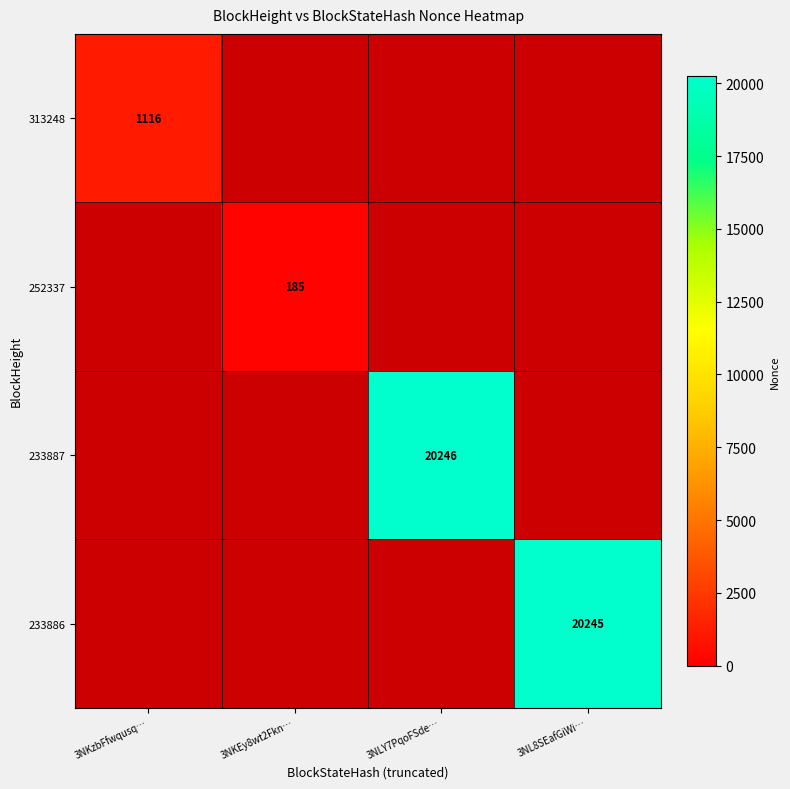

True or false: 233886 has a value of 20245 at 3NL8SEafGiWi….

True